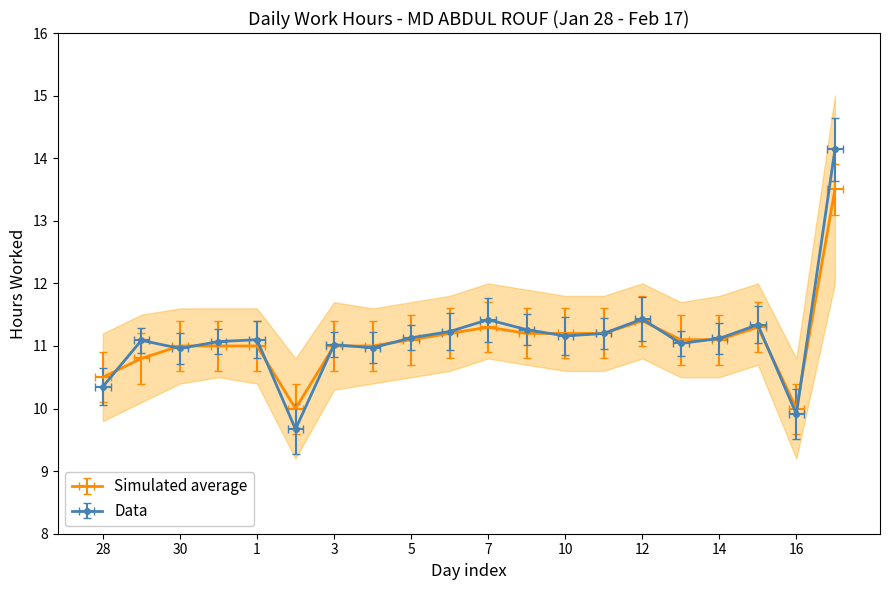

What is the sum of the values at 5 and 11?

22.3